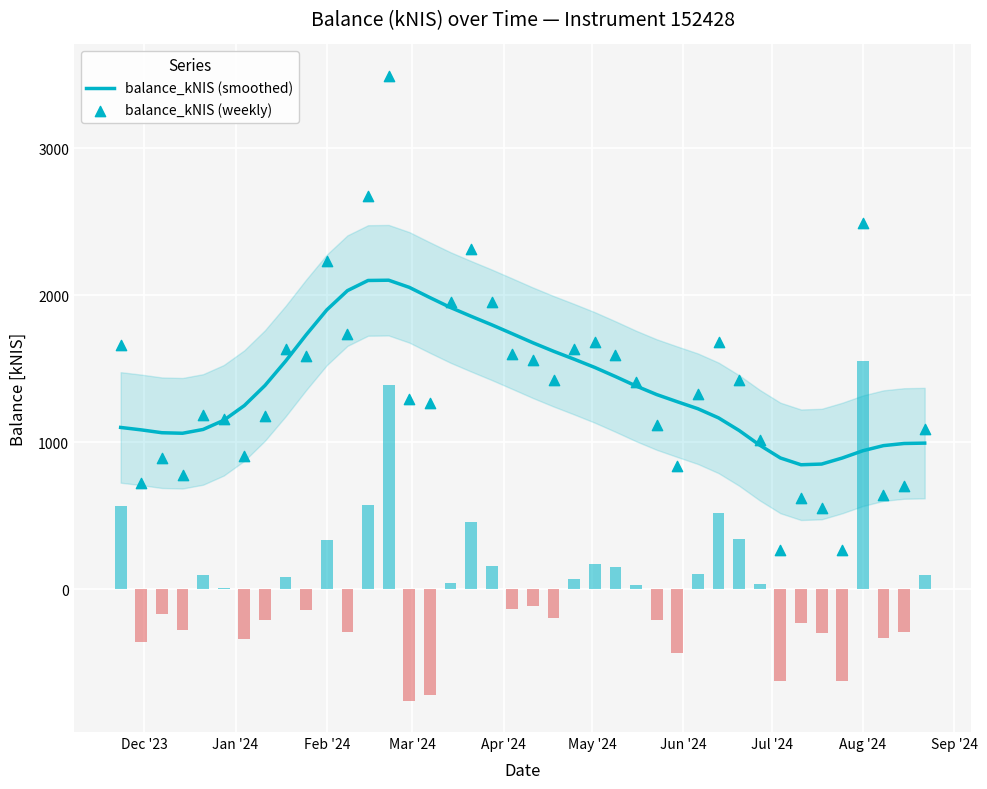

Which series contains the highest Y value?

balance_kNIS (weekly)